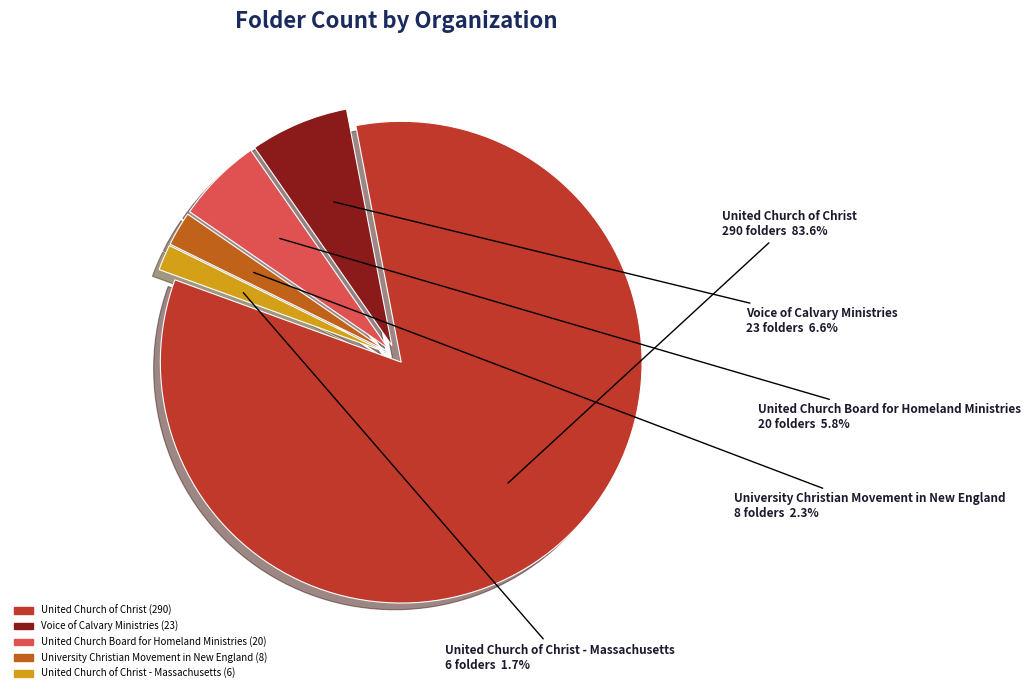

What is the total percentage of University Christian Movement in New England and United Church of Christ?

85.9%